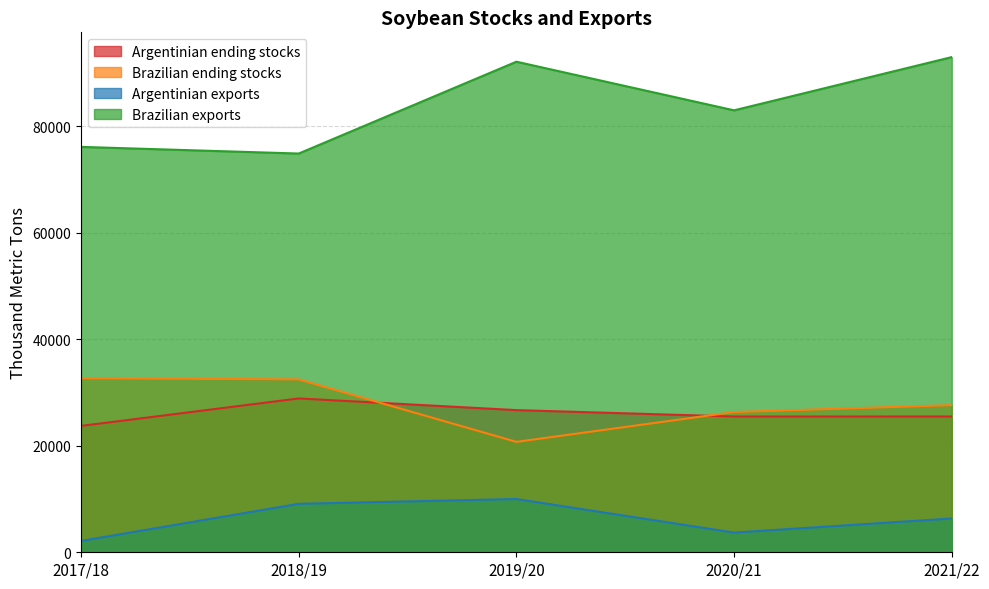

What value does the Argentinian ending stocks series have at 2021/22, to the nearest 10?

25500